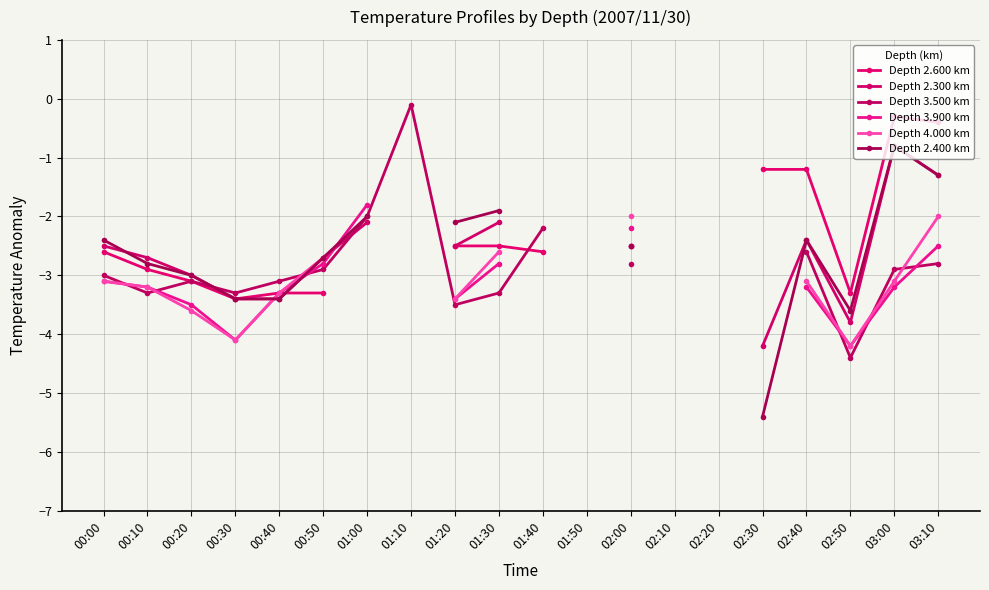

How many interior local peaks does the Depth 3.500 km series have?

2